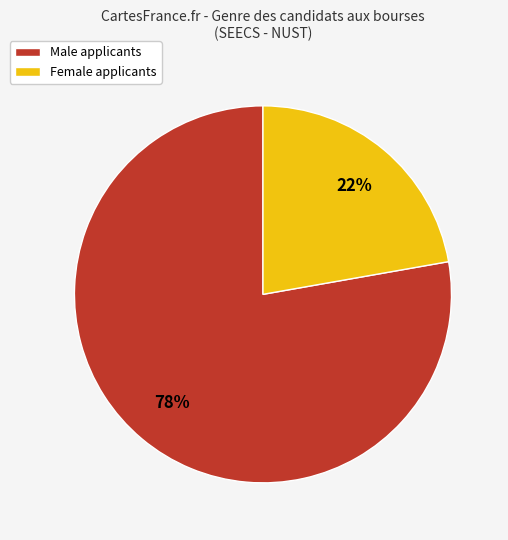

To the nearest percent, what percentage of the pie is Female?

22%